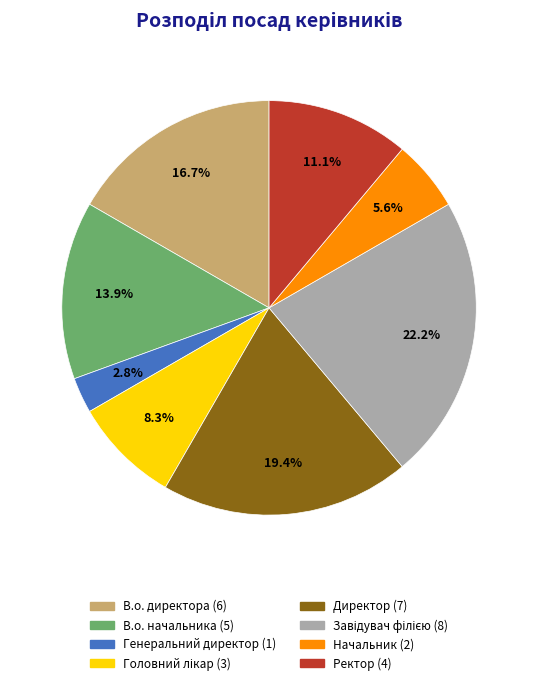

To the nearest percent, what is the average slice percentage?

12%